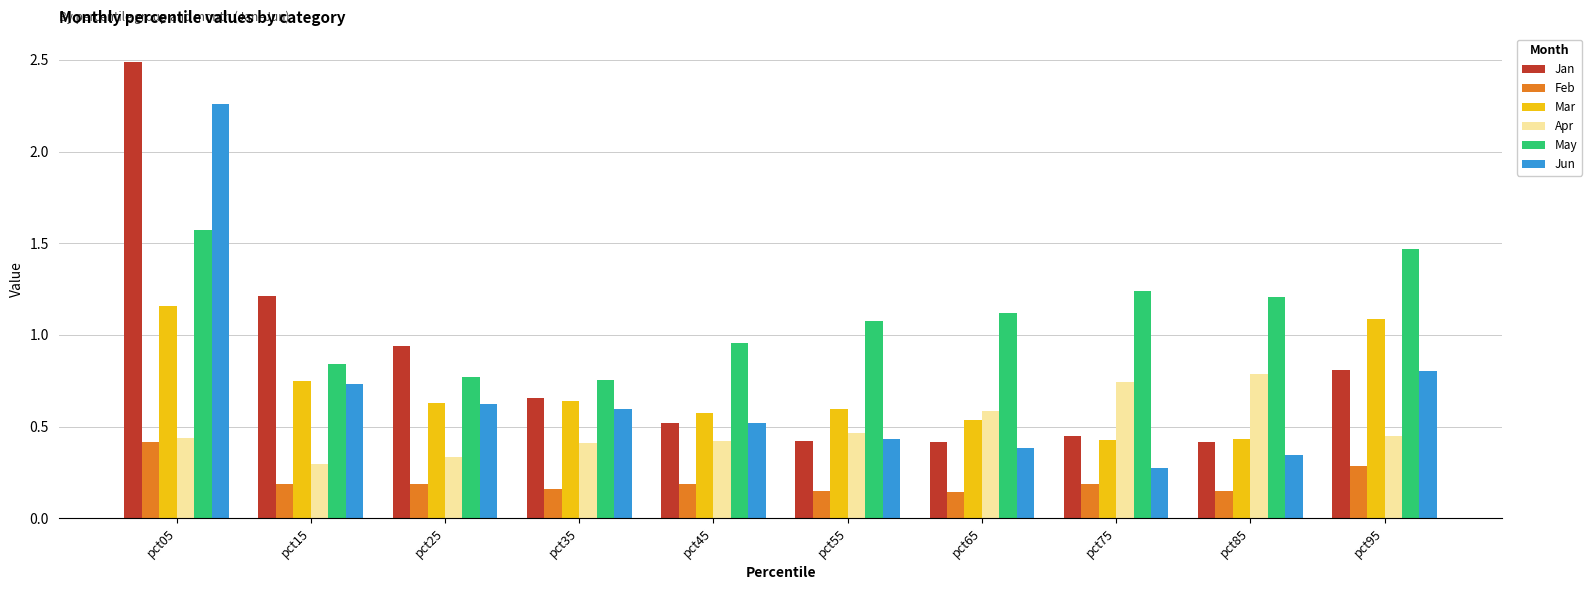

Where does the May series first go above 1?

pct05